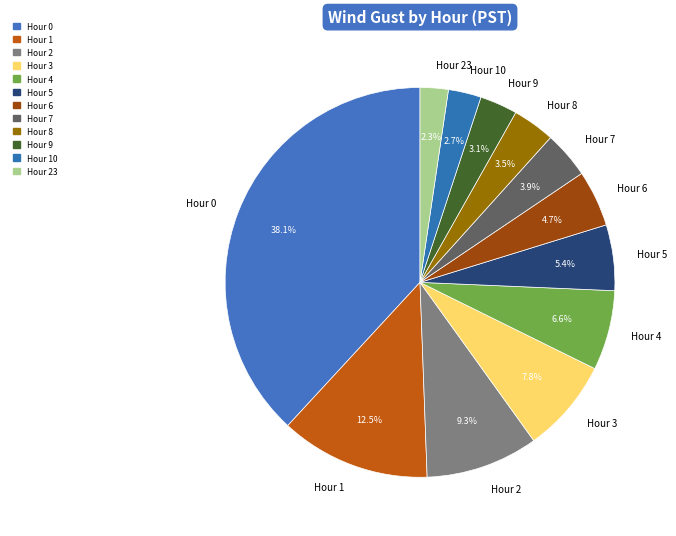

Is Hour 6 the majority of the pie?

No